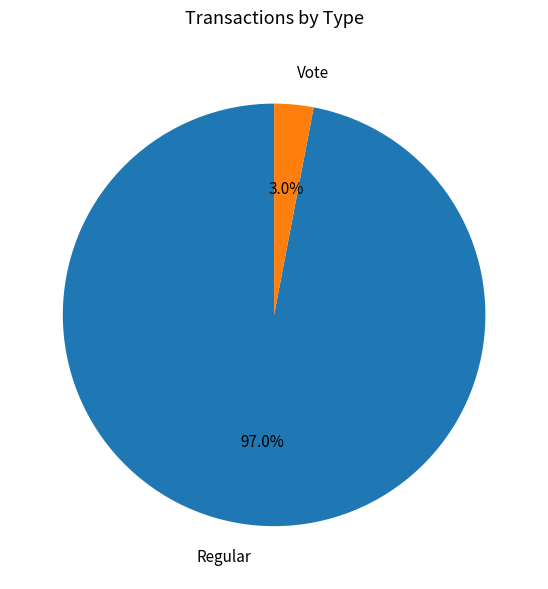

To the nearest percent, what portion does Vote represent?

3%